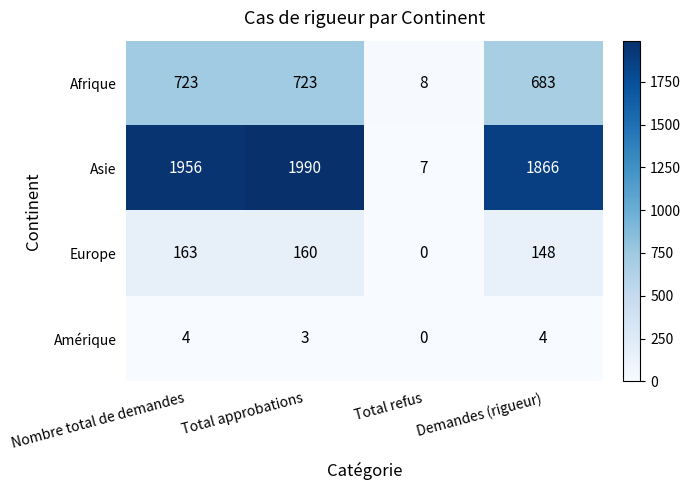

What is the spread (max minus min) of values at Total refus?

8